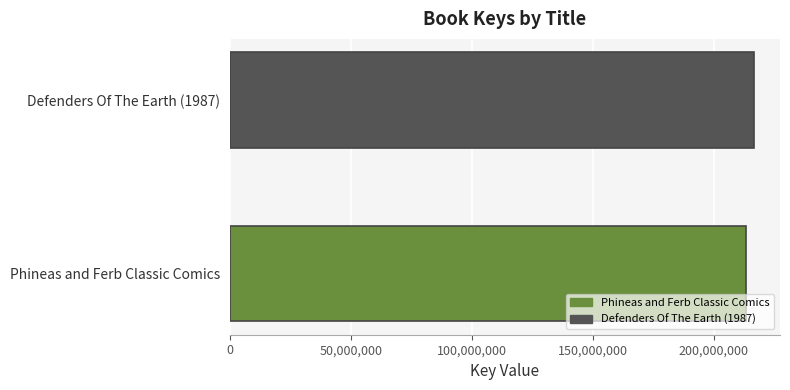

What is the average value?

214954718